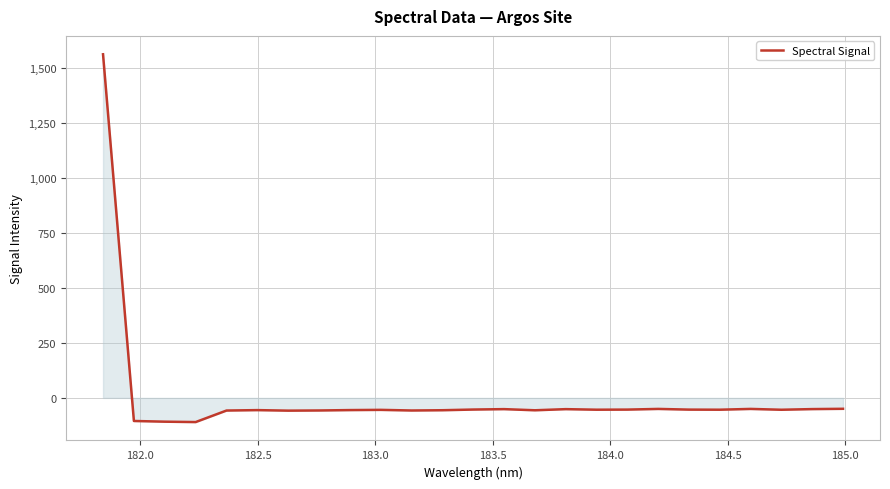

What is the difference between the maximum and minimum values?

1673.6